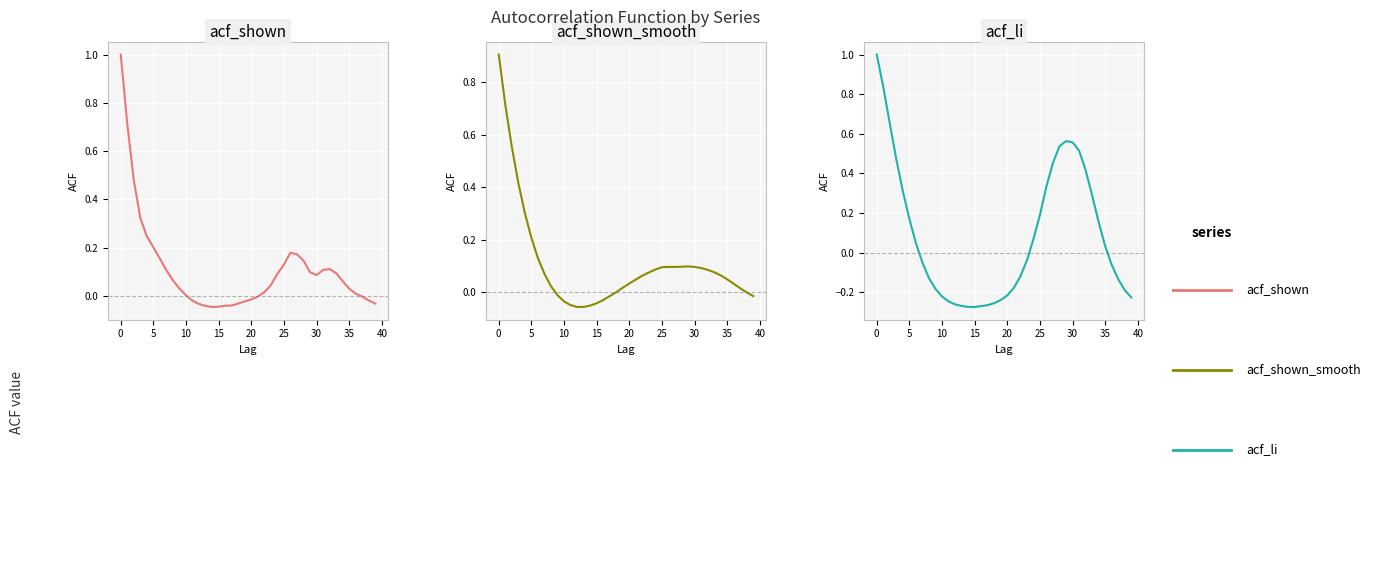

Is it true that acf_li equals 0.0 at 24?

False